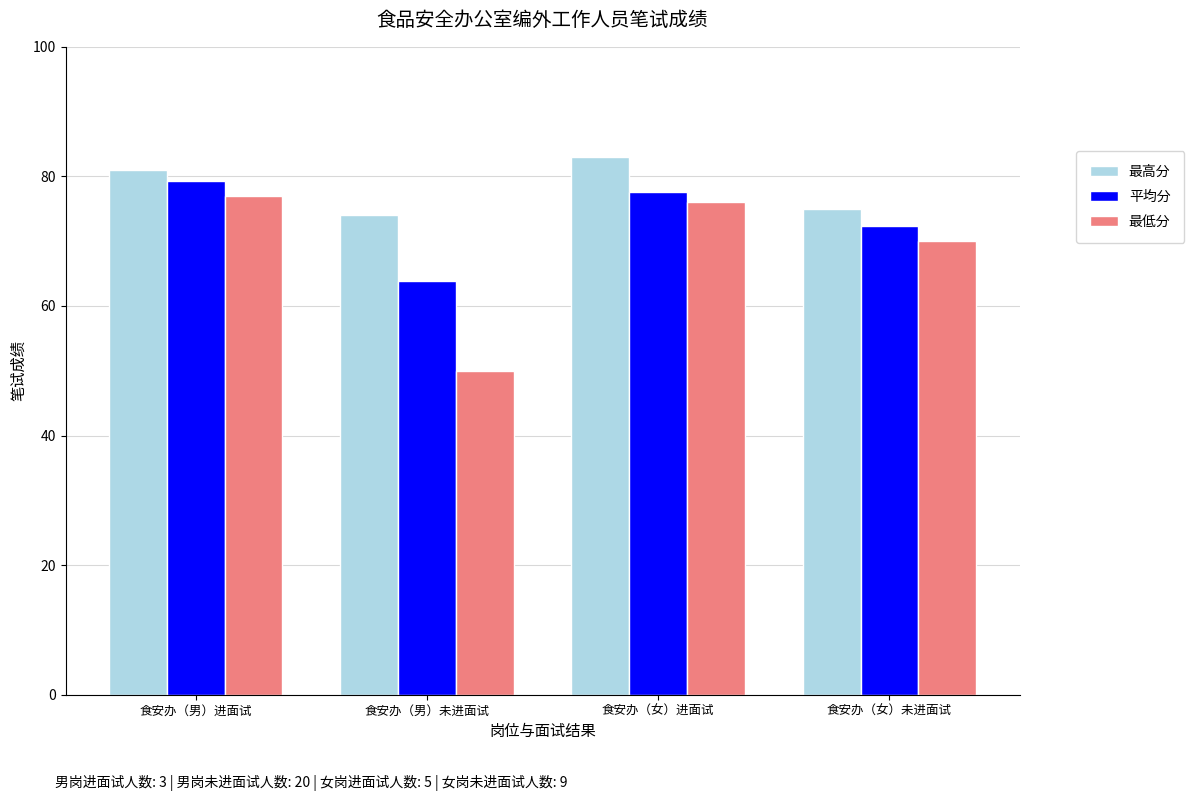

What is the difference between the second highest and second lowest values in the 最高分 series?

6.0